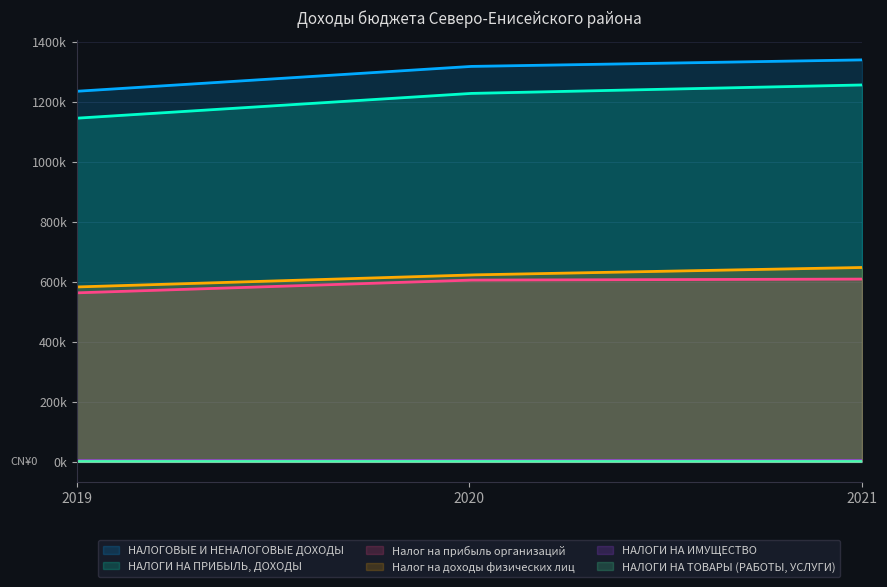

True or false: НАЛОГИ НА ПРИБЫЛЬ, ДОХОДЫ has a value of 302264.7 at 2019.

False